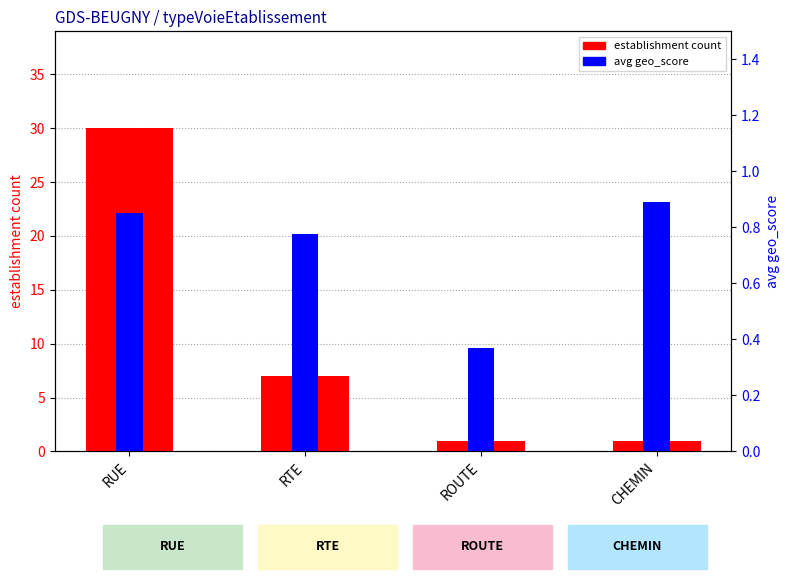

Reading right to left, what are all the values shown in this chart?

establishment count: 1.0	1.0	7.0	30.0
avg geo_score: 0.9	0.4	0.8	0.9